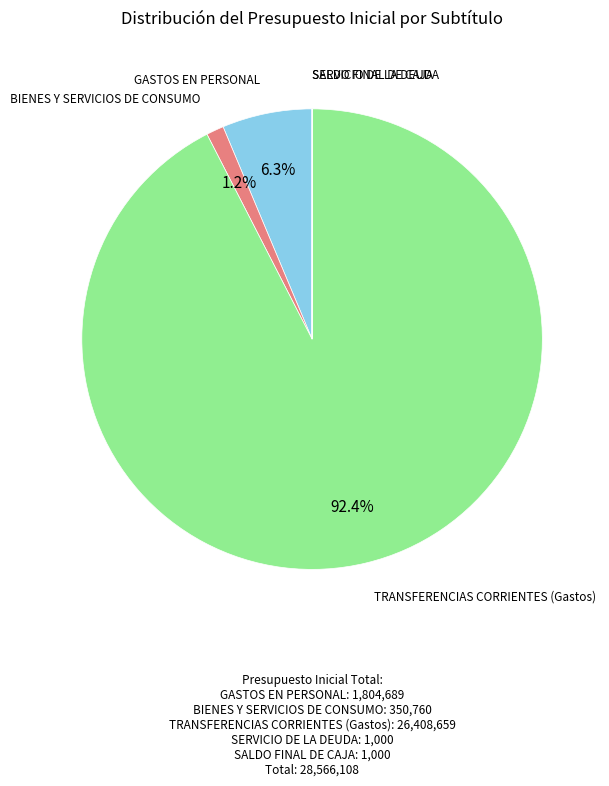

Does any single category account for the majority?

Yes